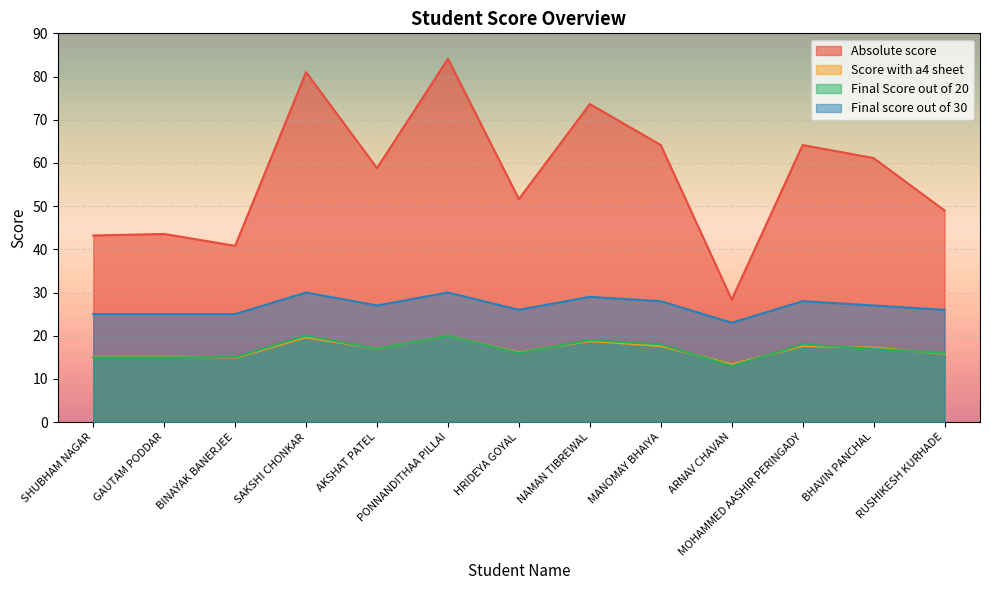

In Final score out of 30, how many points are higher than both neighbors (excluding endpoints)?

4